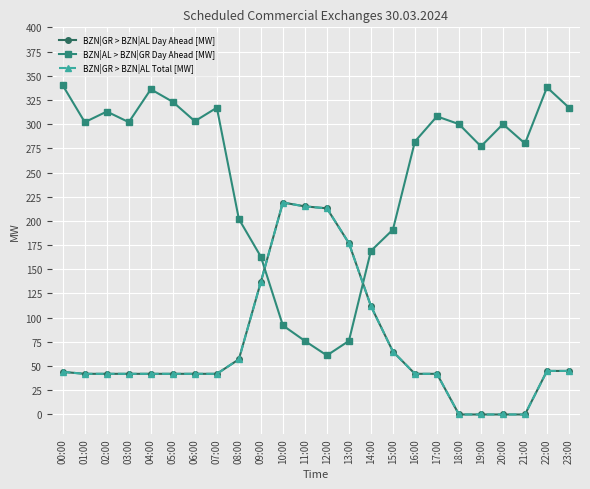

Is it true that BZN|GR > BZN|AL Total [MW] equals 44 at 00:00?

True